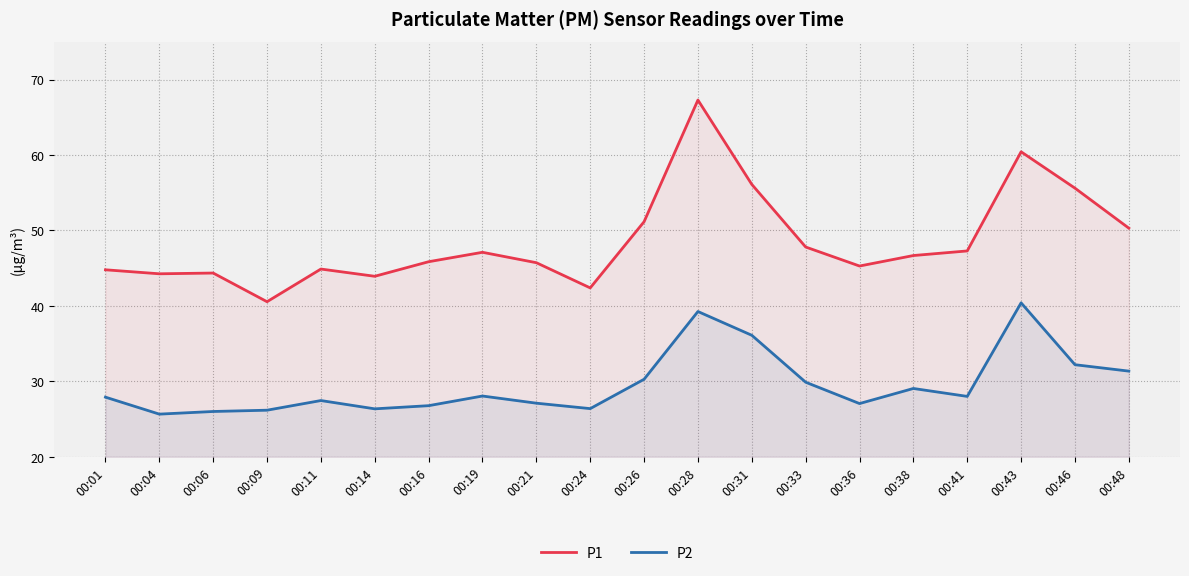

True or false: P2 and P1 cross at least once.

False